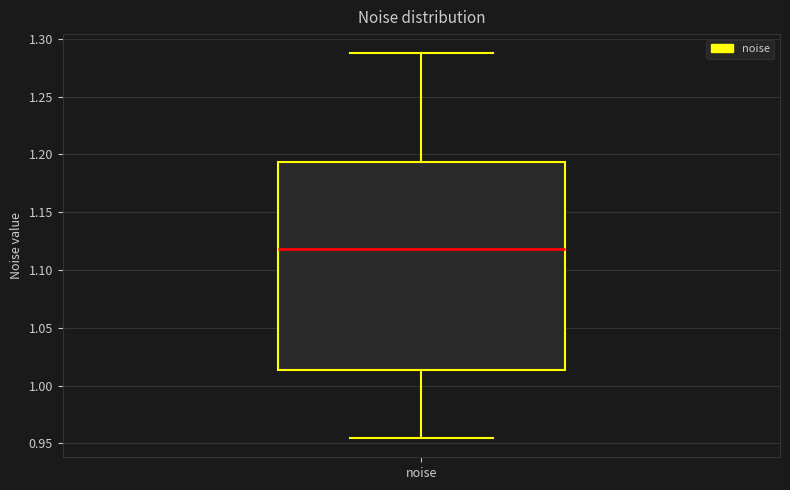

Where does the median line of the box for noise sit on the y-axis? The values are not printed on the chart, so give them approximately, as read against the axis.

1.120